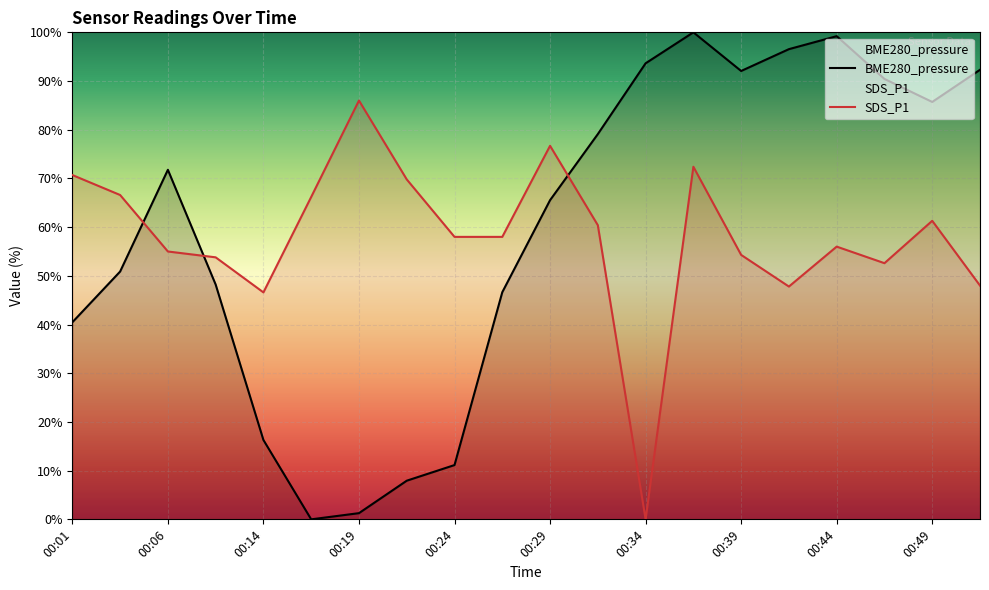

Which series ends up on top after the final intersection of SDS_P1 and BME280_pressure?

BME280_pressure